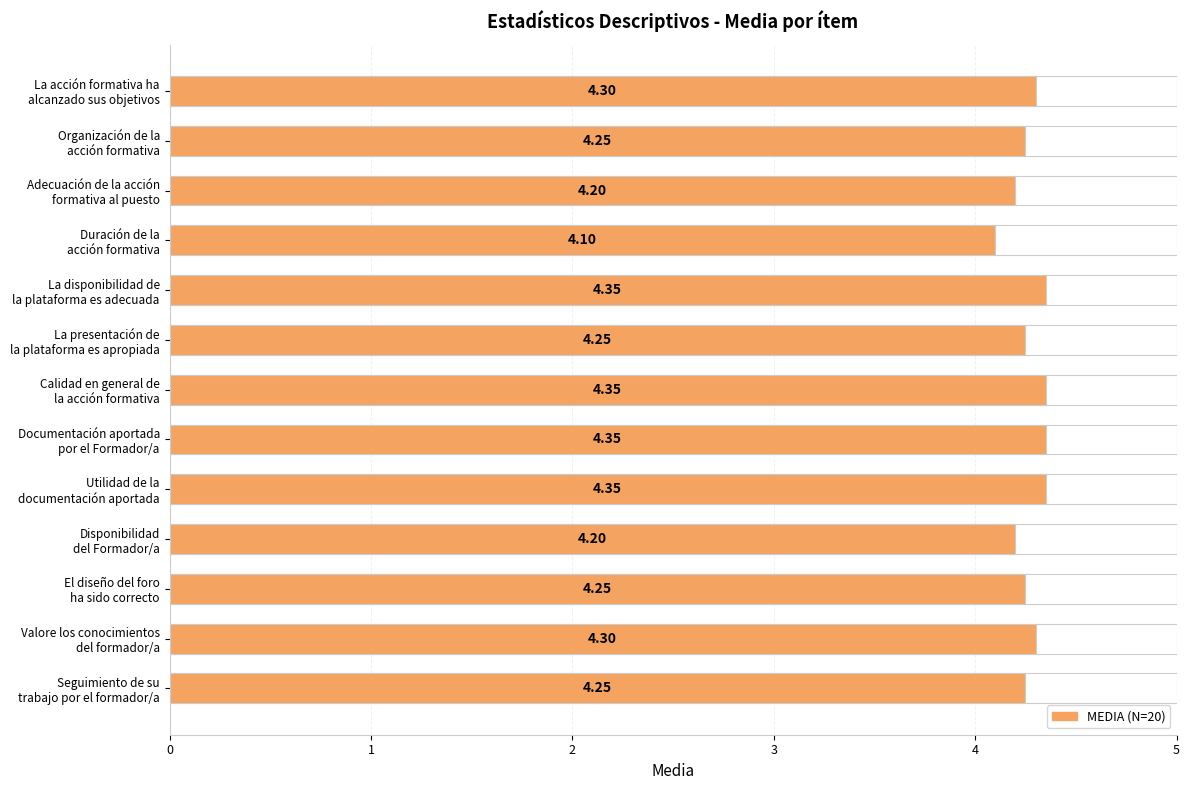

What is the ratio of the value at Duración de la acción formativa to the value at La acción formativa ha alcanzado sus objetivos?

1.0